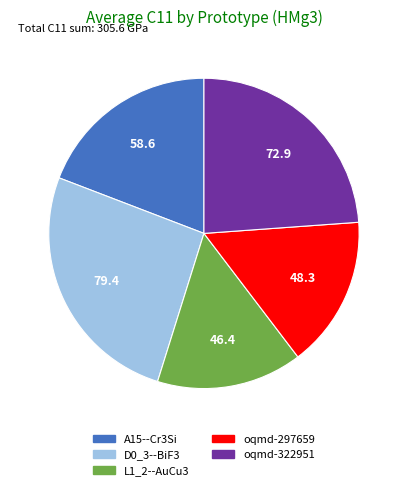

The A15--Cr3Si slice represents 19% of the pie. True or false?

True